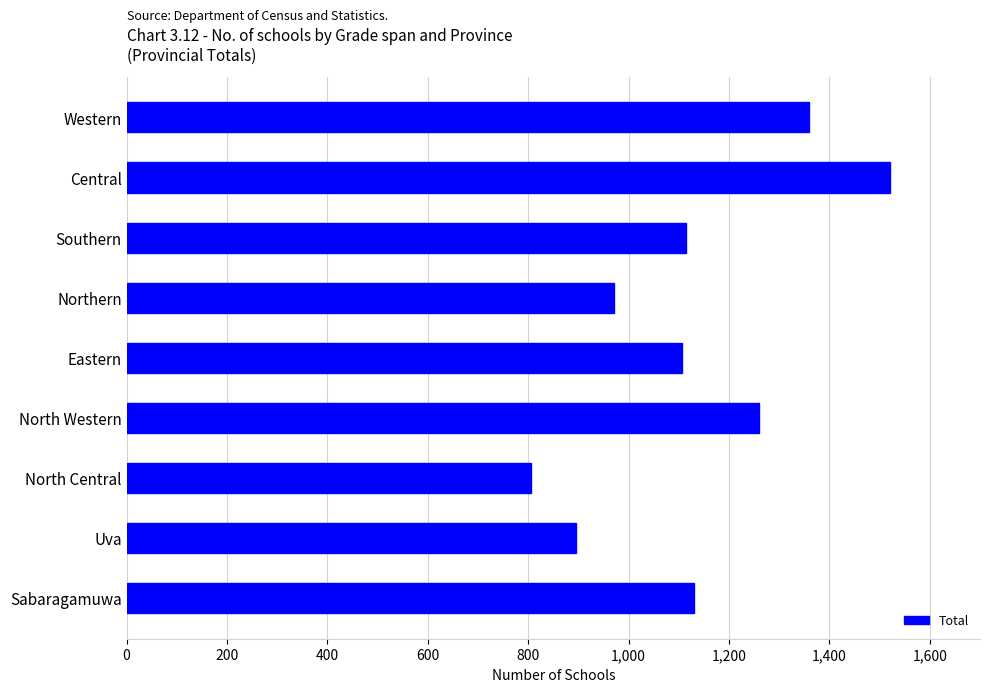

Count the values in the range 971 to 1259.

5